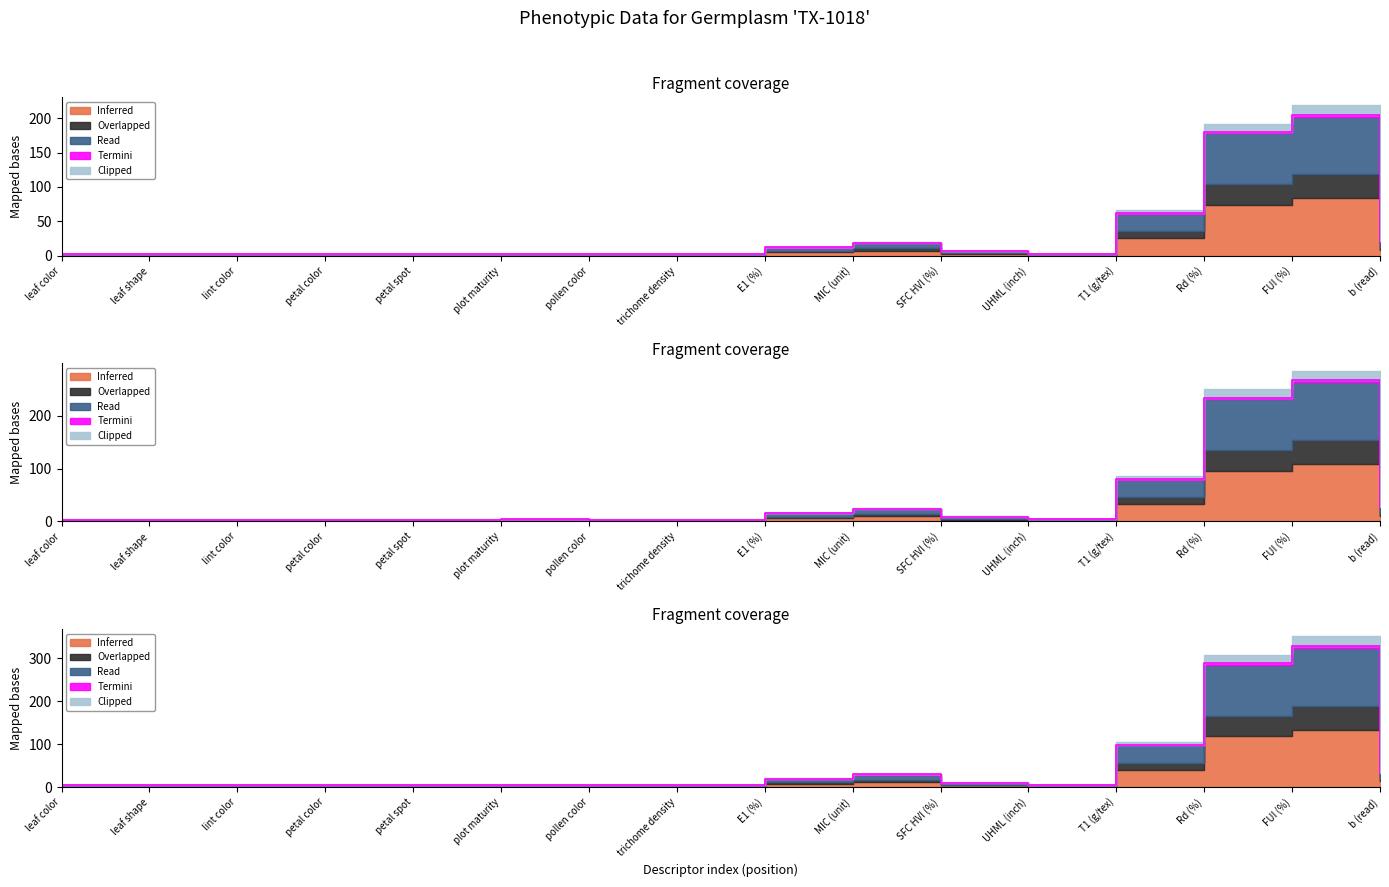

Which category has the highest value across all series?

FUI (%)